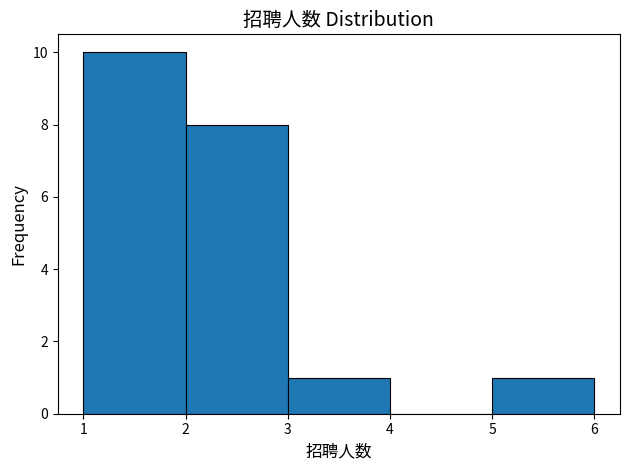

Reading left to right, transcribe this chart: for each bar, give the range it covers on the x-axis and its height. The values are not printed on the chart, so give them approximately, as read against the axis.

1 to 2: 10
2 to 3: 8
3 to 4: 1
4 to 5: 0
5 to 6: 1